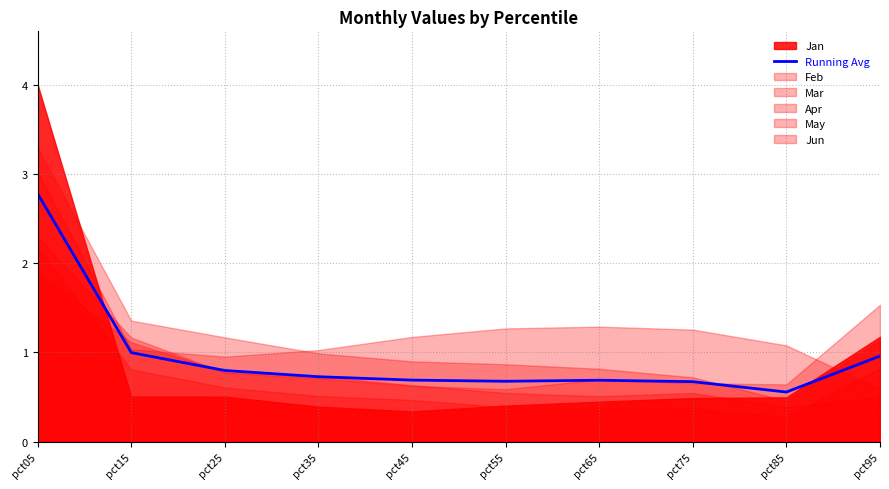

Where is the data nearest to the value 1?

pct15